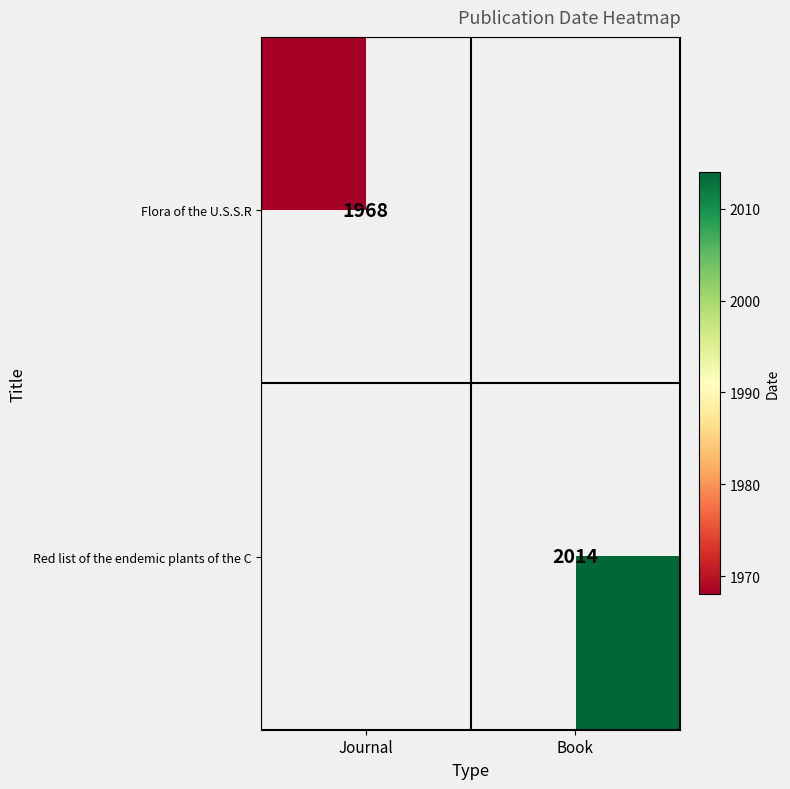

True or false: Flora of the U.S.S.R has a value of 3537 at Journal.

False